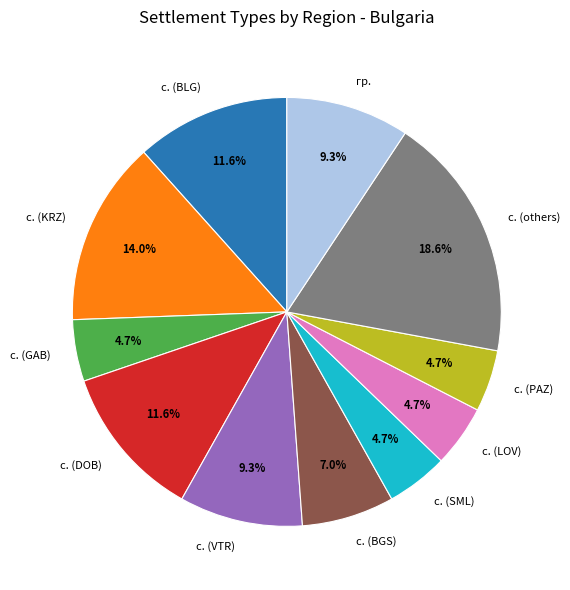

How many segments does this pie chart have?

11